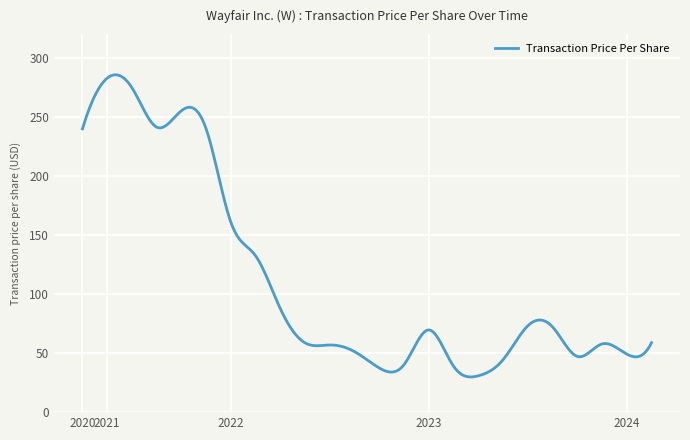

What is the difference between the maximum and minimum values?

255.8